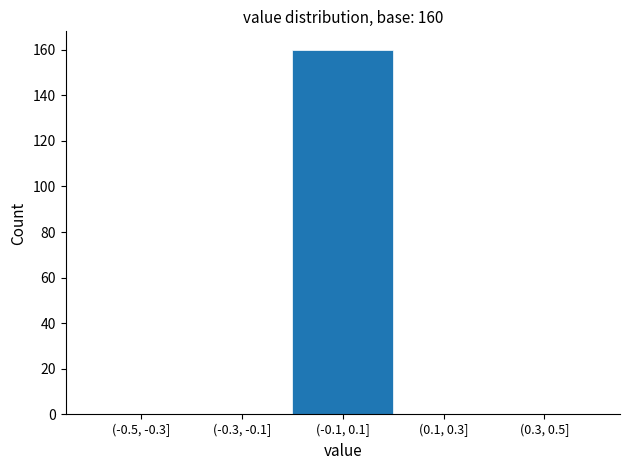

Reading left to right, extract all data points from this chart.

(-0.5, -0.3]=0	(-0.3, -0.1]=0	(-0.1, 0.1]=160	(0.1, 0.3]=0	(0.3, 0.5]=0